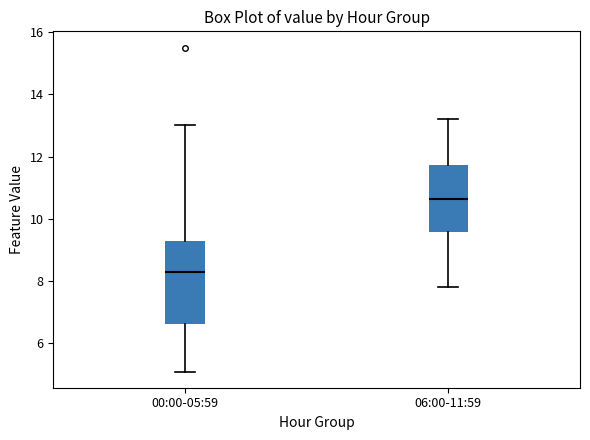

Comparing the boxes themselves (not the whiskers), which one is the tallest?

00:00-05:59